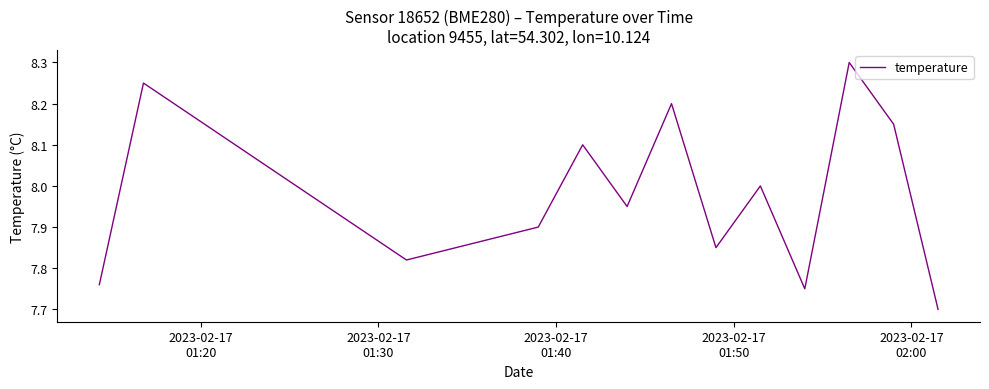

True or false: there are more than 0 points higher than both neighbors.

True